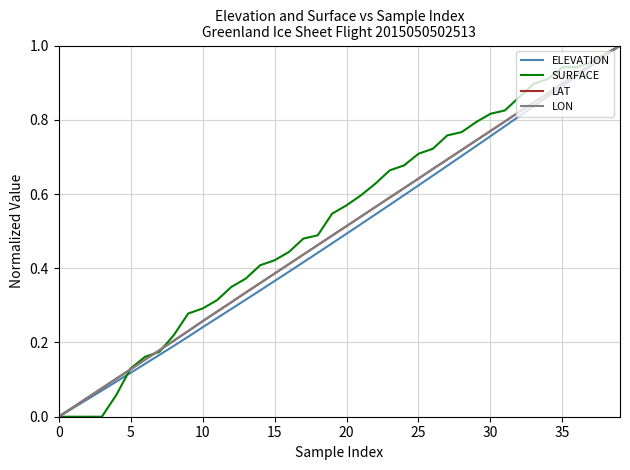

At which category is the sum across all series the highest?

39